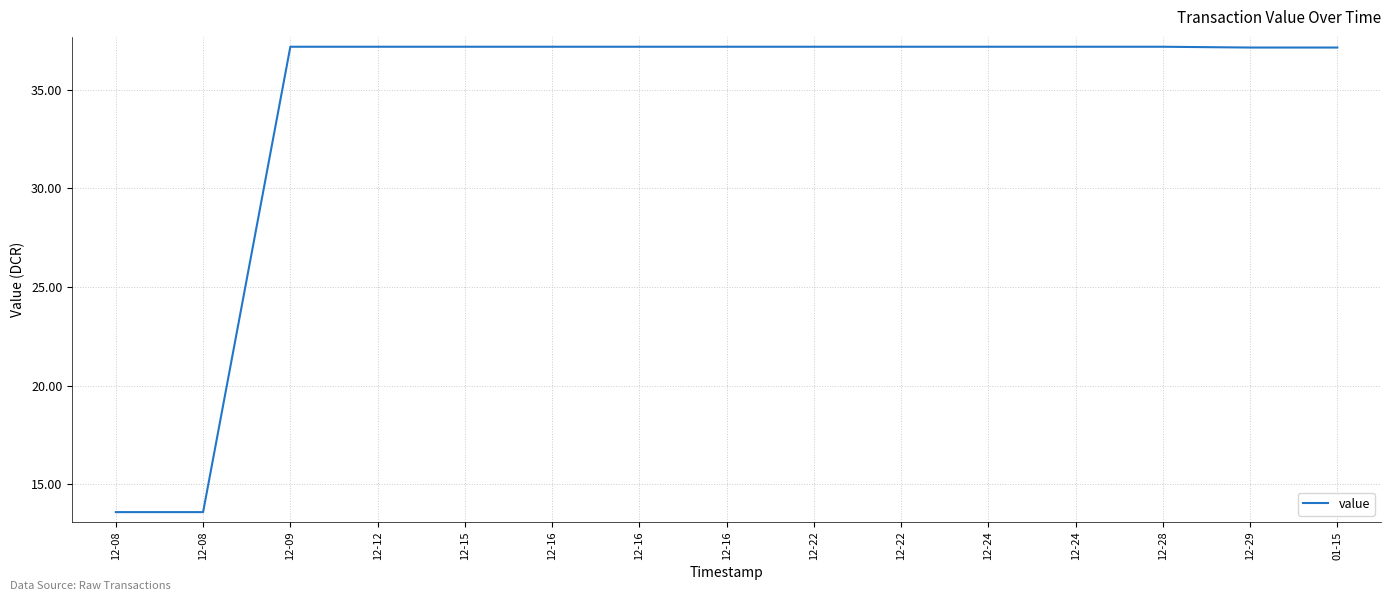

What is the difference between the maximum and minimum values?

23.6